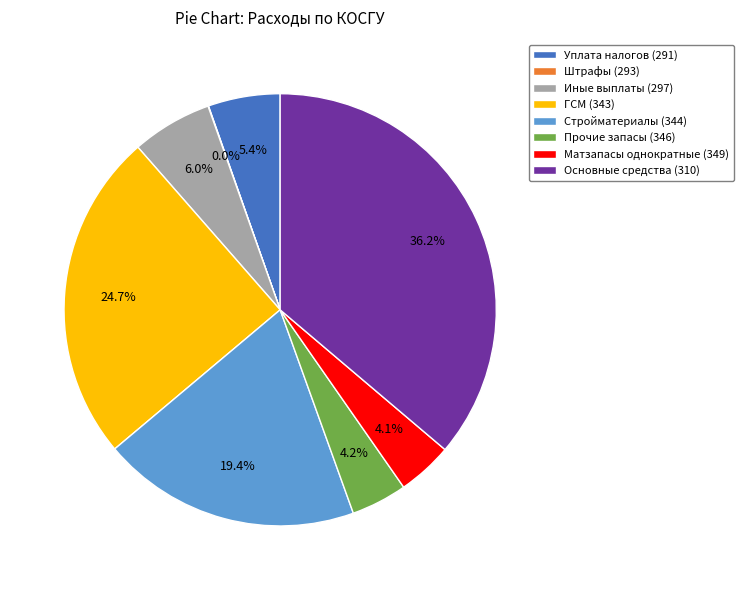

Approximately how many times larger is the value at Стройматериалы (344) compared to Прочие запасы (346)?

4.6